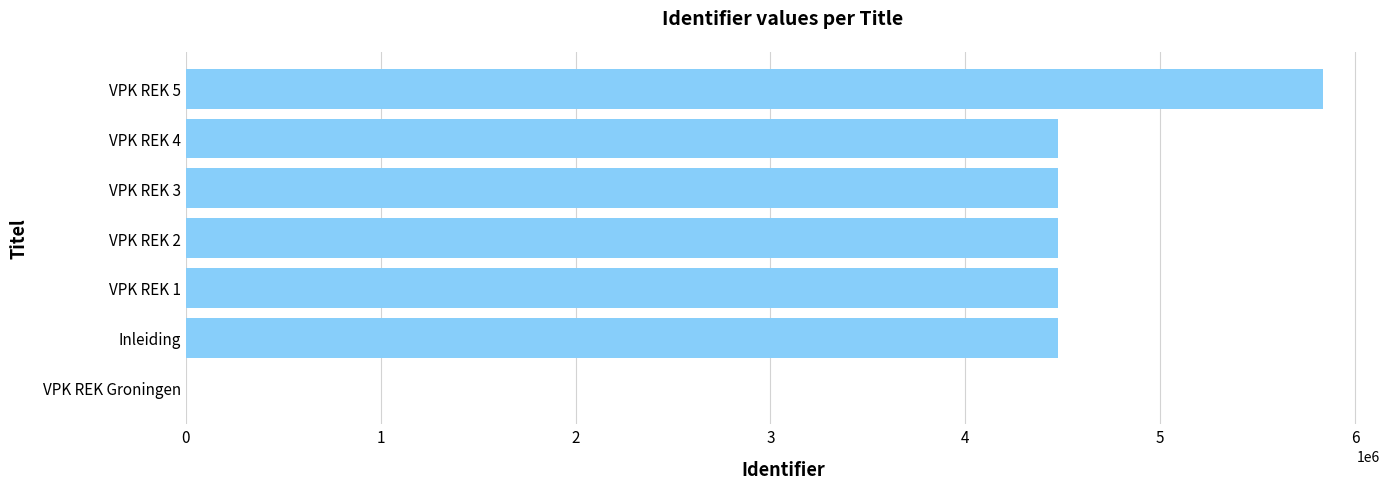

What is the maximum value shown in the chart?

5836286